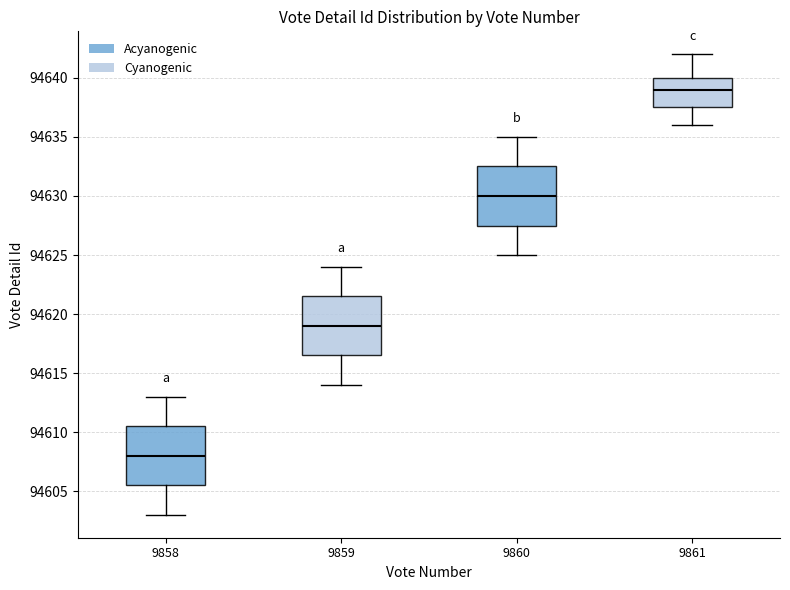

Where does the median line of the box at x = 9858 sit on the y-axis? The values are not printed on the chart, so give them approximately, as read against the axis.

94608.0